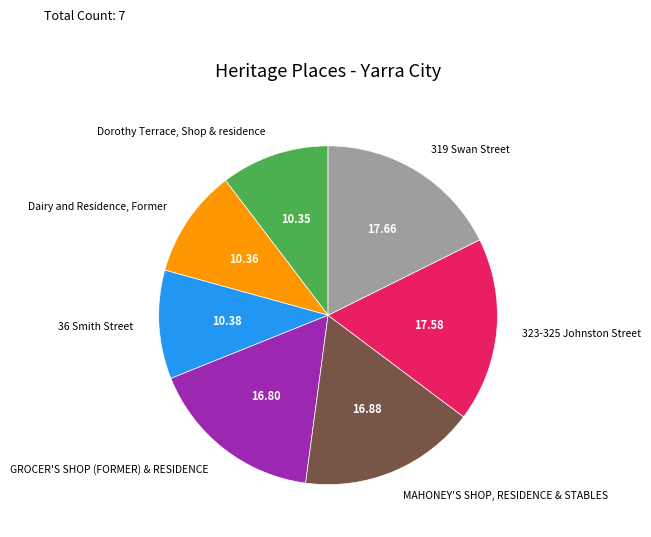

How many segments does this pie chart have?

7